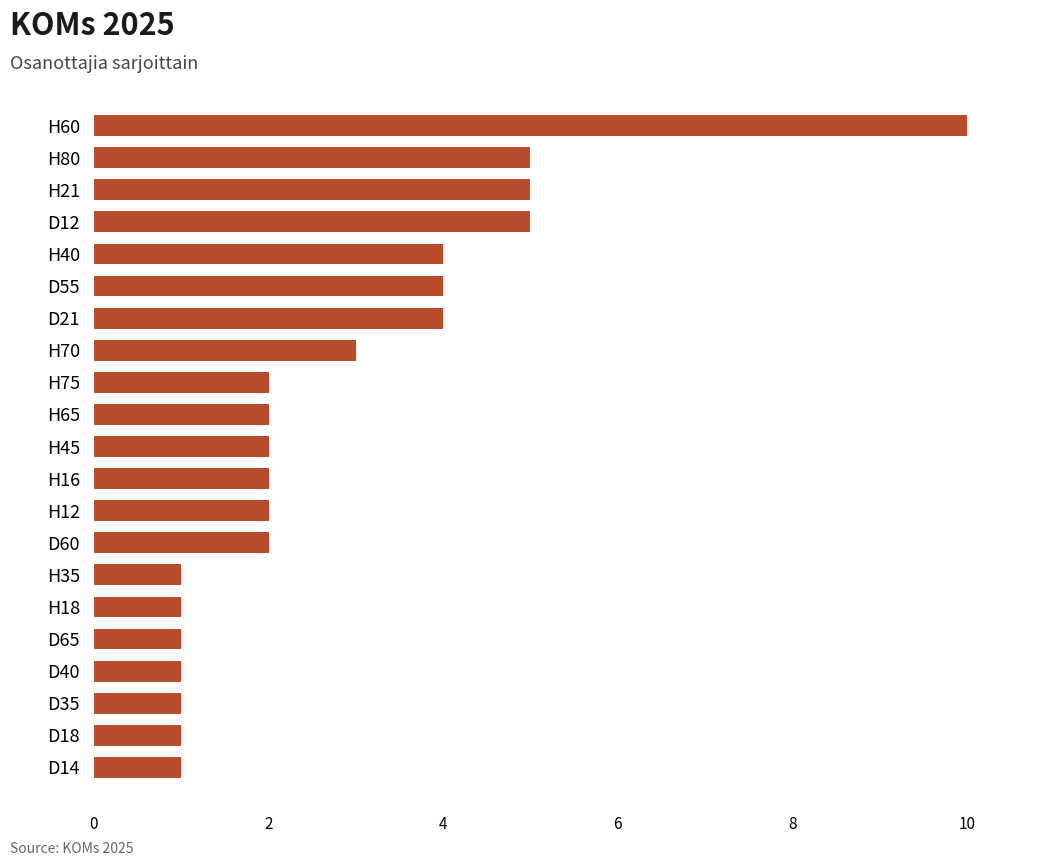

Reading bottom to top, transcribe all the data shown in this chart.

1	1	1	1	1	1	1	2	2	2	2	2	2	3	4	4	4	5	5	5	10